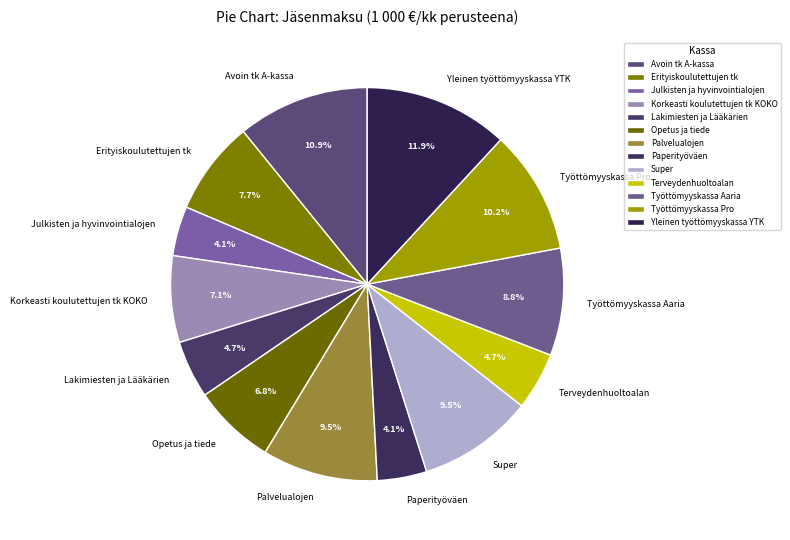

What percentage is the Työttömyyskassa Pro slice, to the nearest percent?

10%